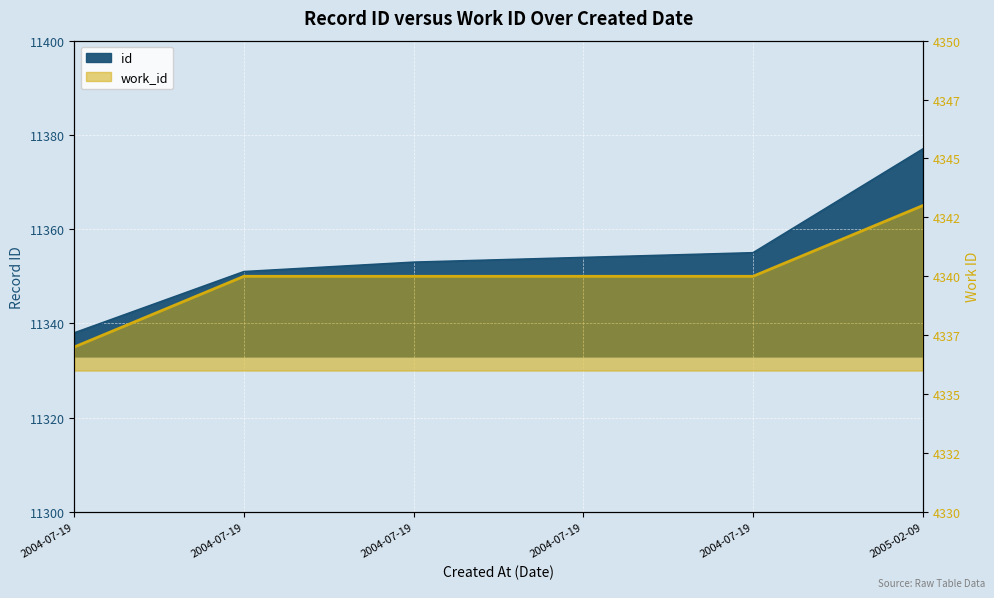

What are all the series names shown in the legend?

id, work_id